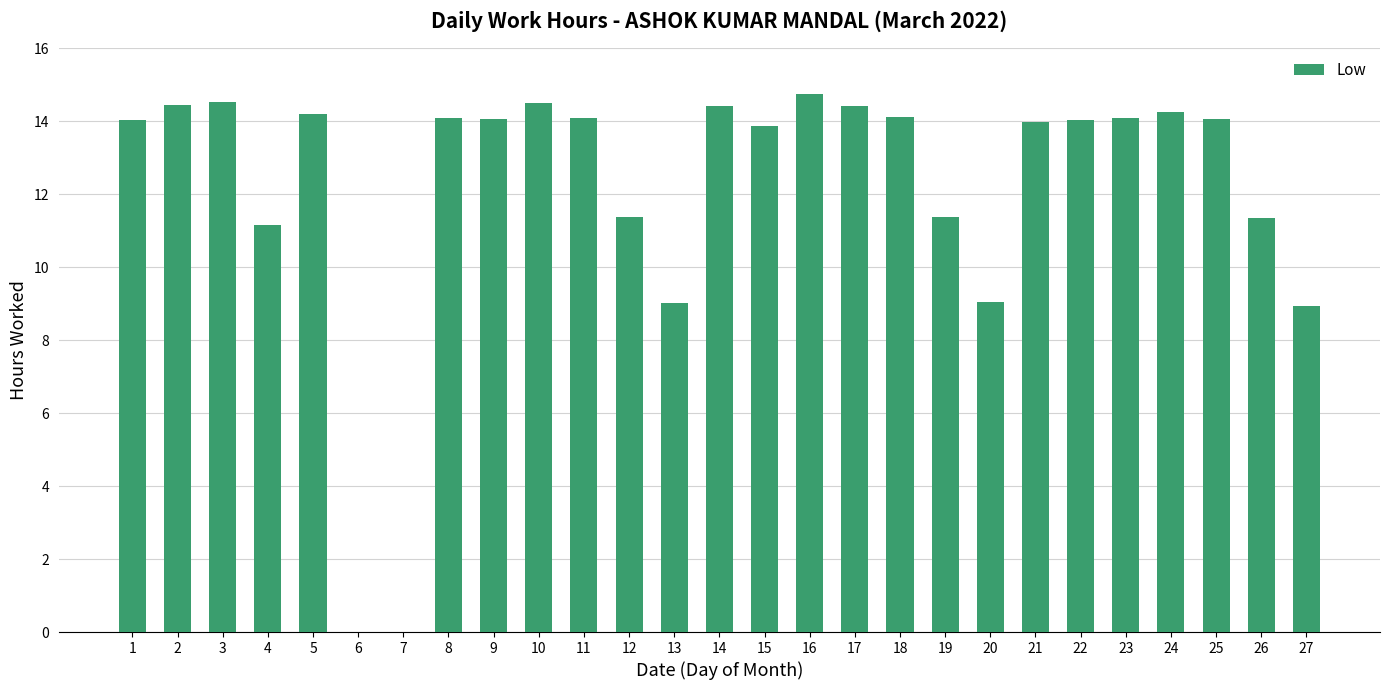

What value does the data have at 21?

14.0